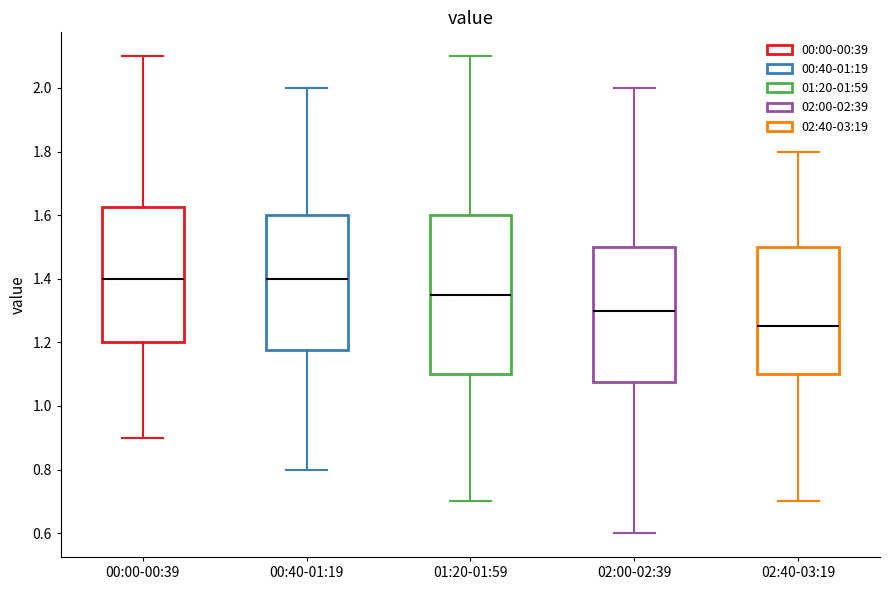

Reading left to right, read every box against the y-axis: the position of its median line, the range the box covers, and the ends of its whiskers. The values are not printed on the chart, so give them approximately, as read against the axis.

00:00-00:39: median 1.40, box 1.20 to 1.62, whiskers 0.90 to 2.10
00:40-01:19: median 1.40, box 1.18 to 1.60, whiskers 0.80 to 2.00
01:20-01:59: median 1.36, box 1.10 to 1.60, whiskers 0.70 to 2.10
02:00-02:39: median 1.30, box 1.08 to 1.50, whiskers 0.60 to 2.00
02:40-03:19: median 1.26, box 1.10 to 1.50, whiskers 0.70 to 1.80